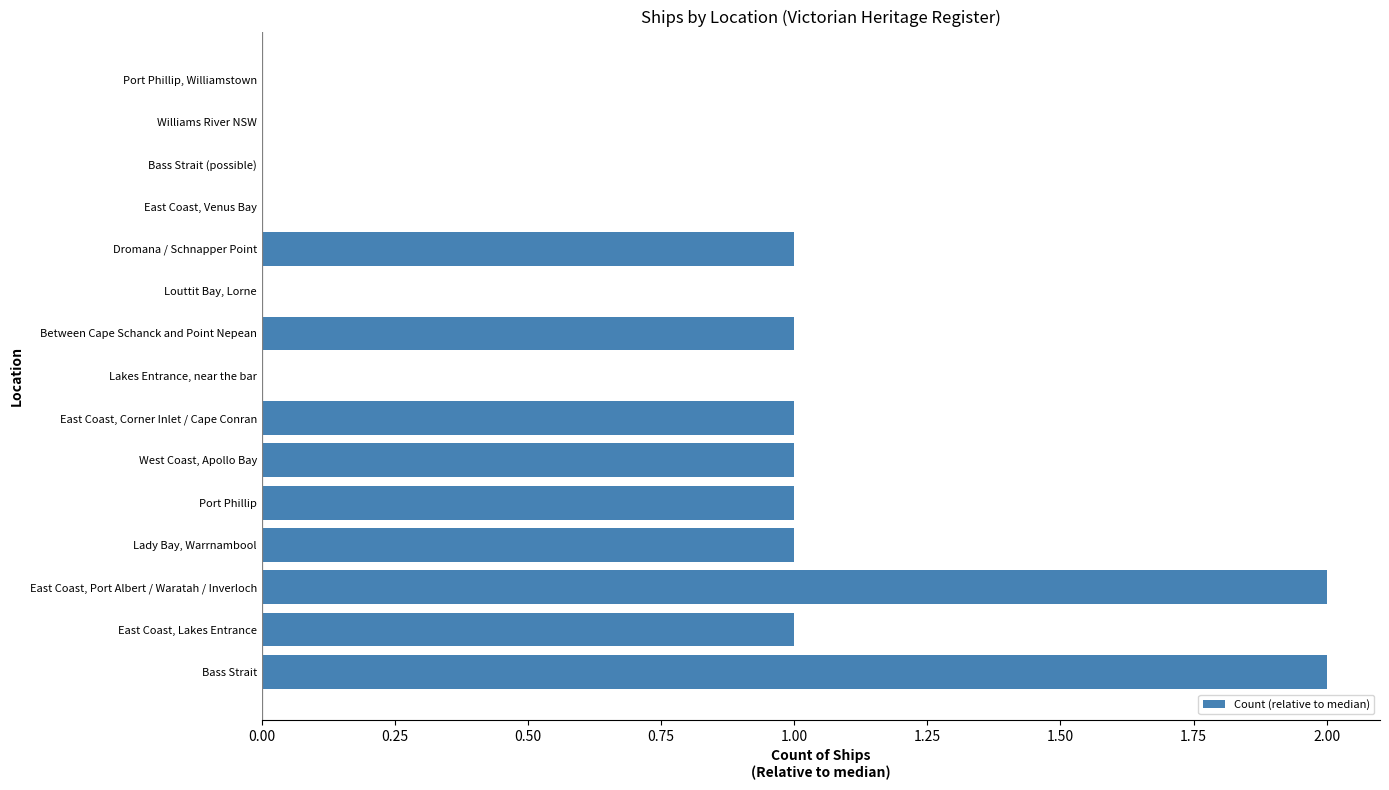

Which has a higher value, East Coast, Corner Inlet / Cape Conran or East Coast, Port Albert / Waratah / Inverloch?

East Coast, Port Albert / Waratah / Inverloch